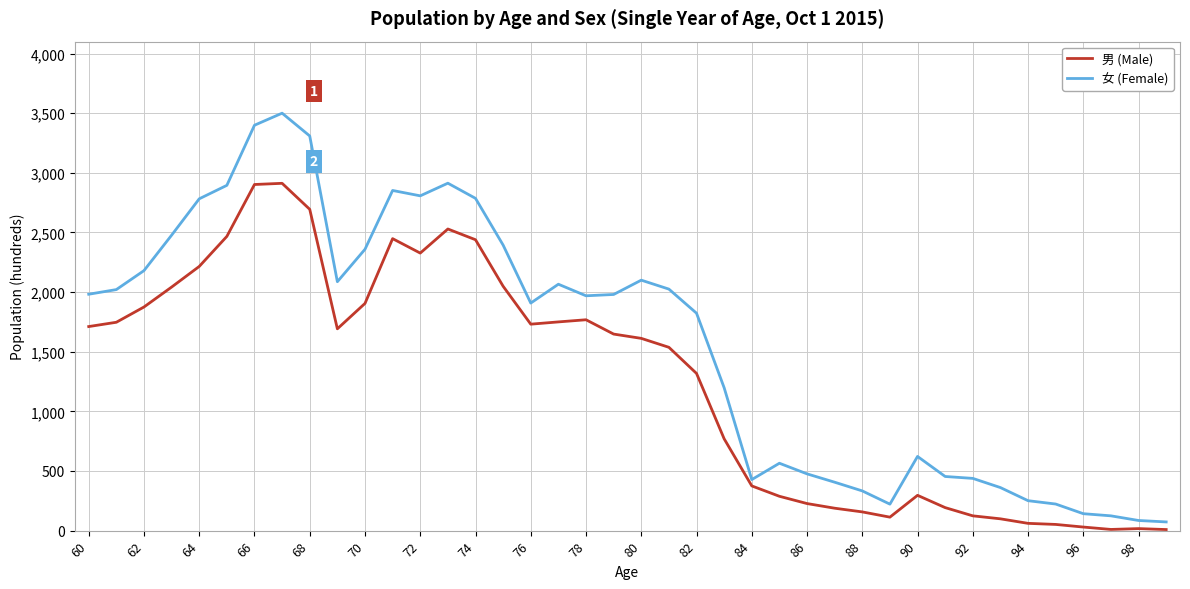

What is the highest value of the 男 (Male) series?

2912